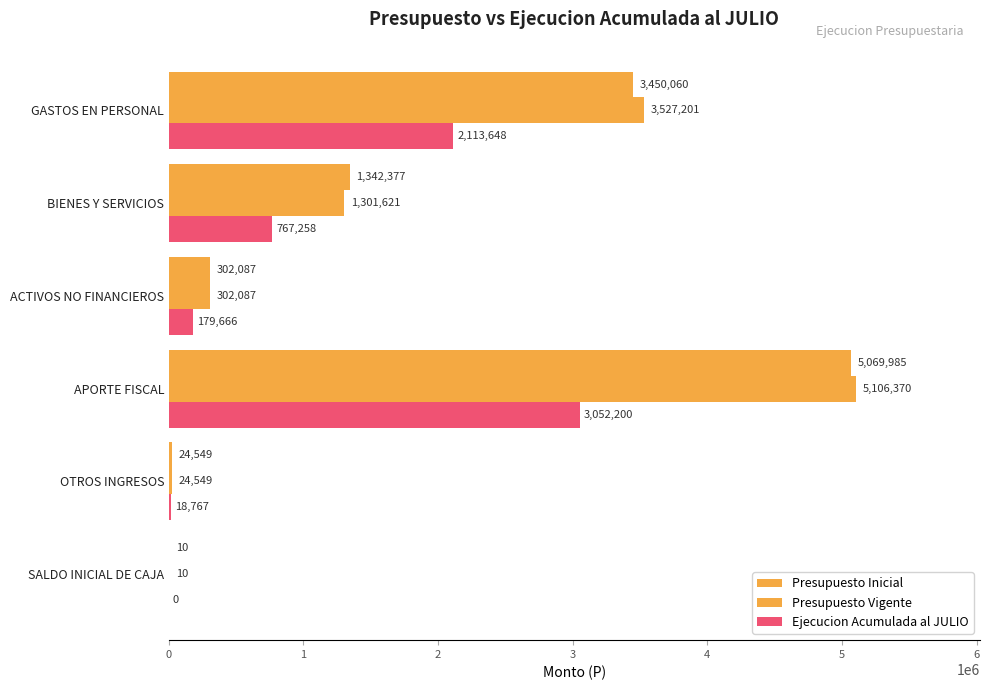

Count the number of categories in the chart.

6